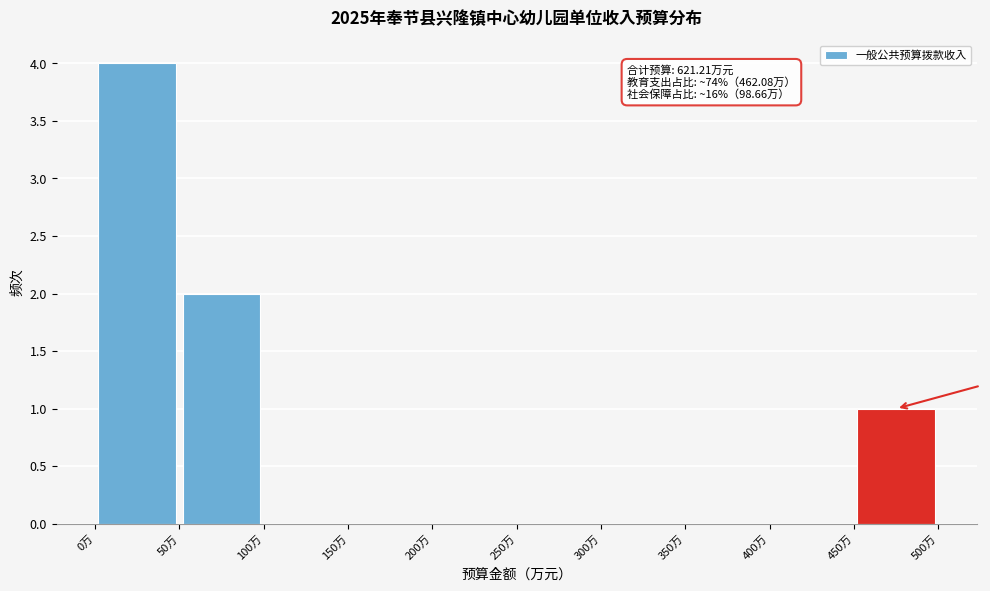

Over which range of the x-axis is the bar tallest?

0 to 50